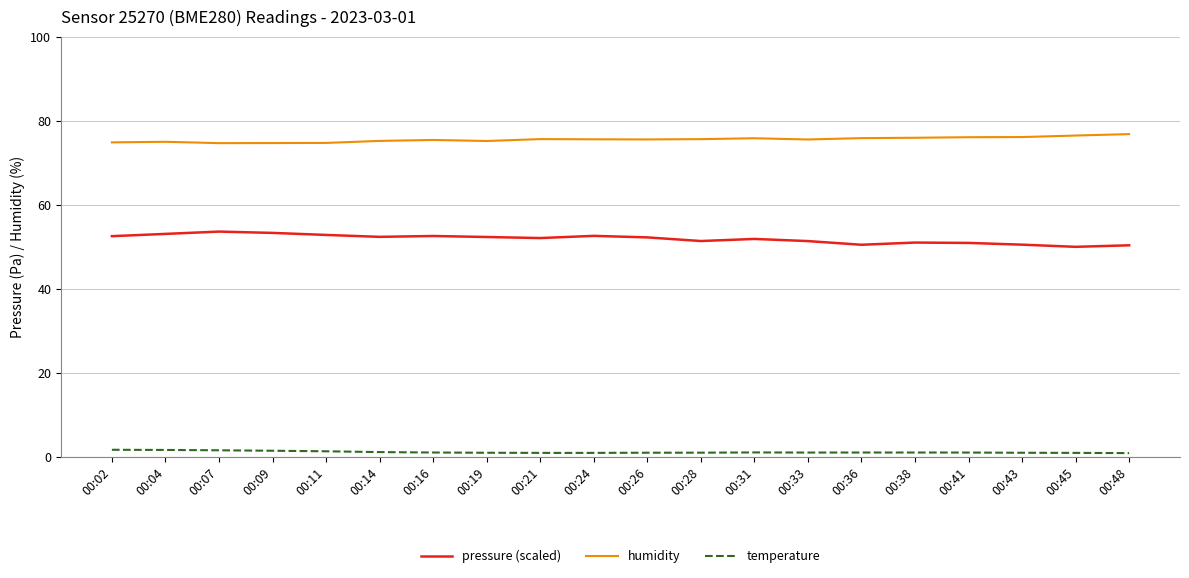

At how many categories does at least one series exceed 36?

20